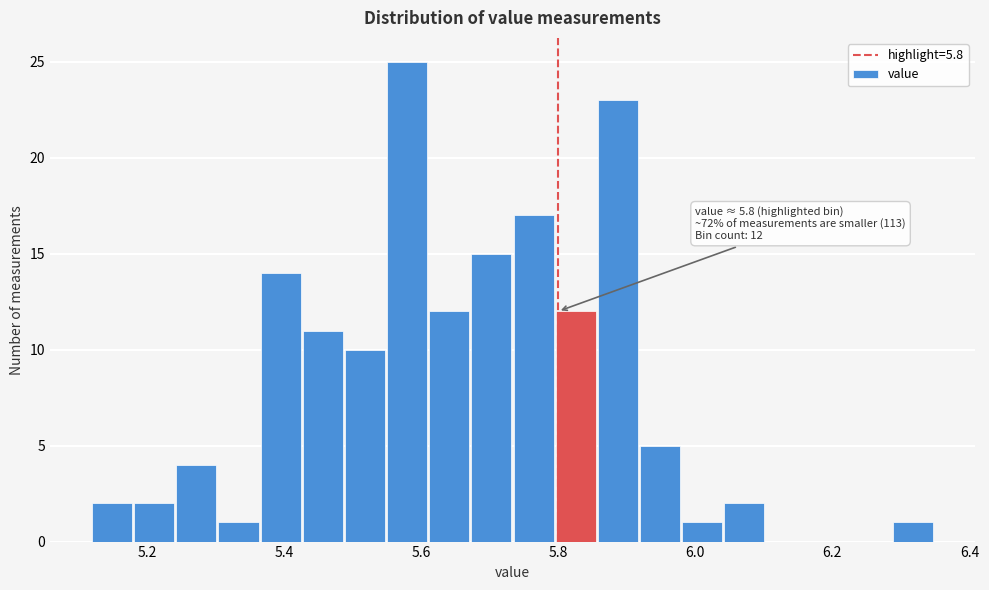

Around what value on the x-axis is the tallest bar? Give the approximate position of its centre, as read against the axis.

5.58